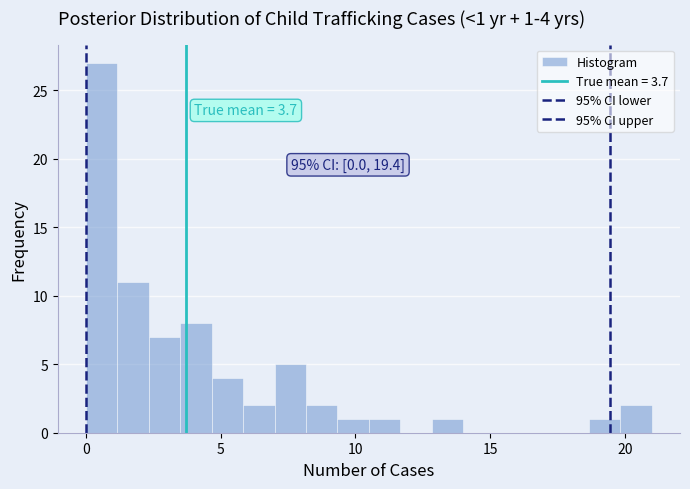

Around what value on the x-axis is the tallest bar? Give the approximate position of its centre, as read against the axis.

0.5